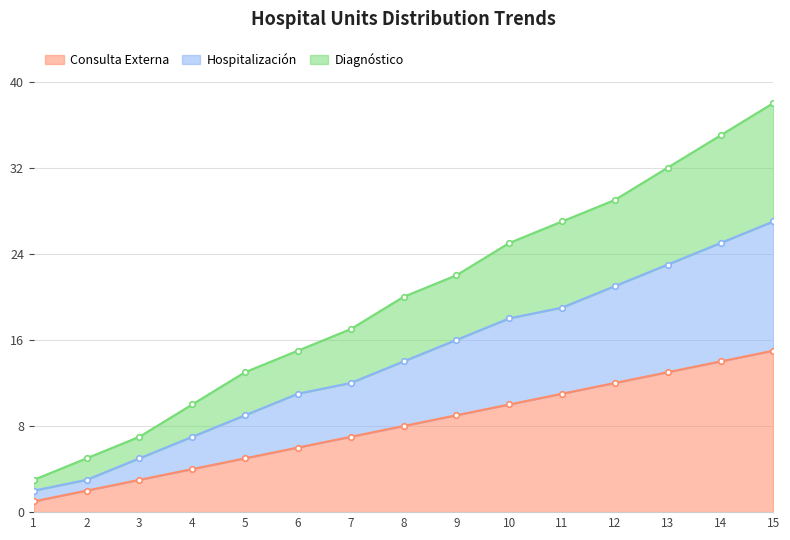

What is the difference between the Consulta Externa values at 3 and 1?

2